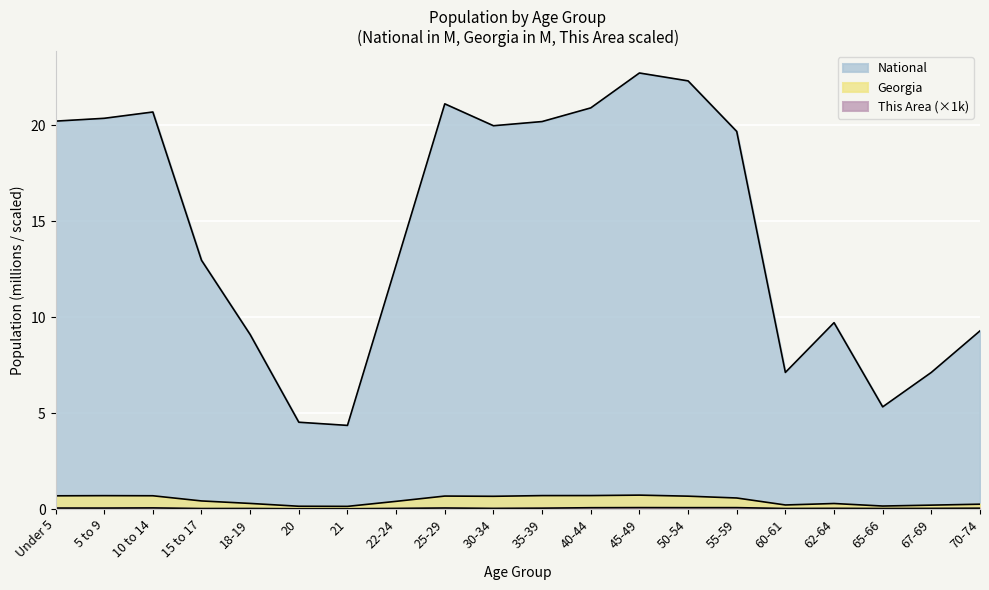

Rank the series by their maximum value, from highest to lowest.

National, Georgia, This Area